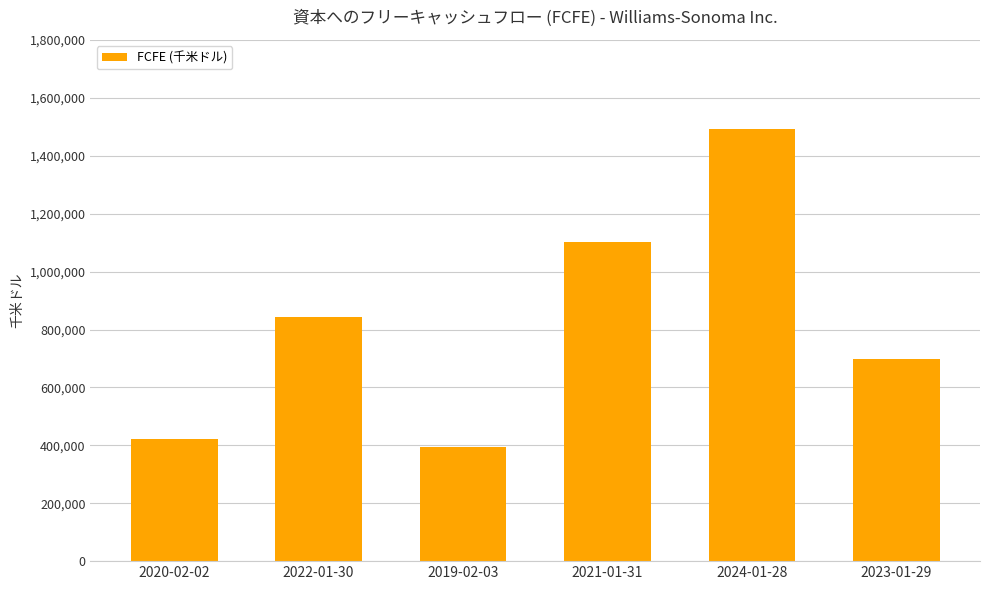

Approximately how many times larger is the value at 2021-01-31 compared to 2024-01-28?

0.7